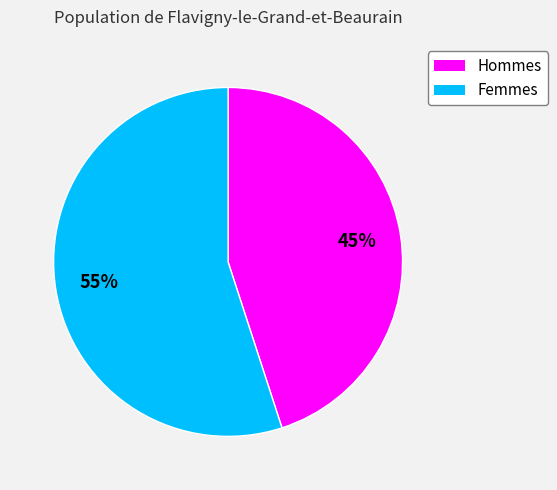

To the nearest percent, what is the average slice percentage?

50%